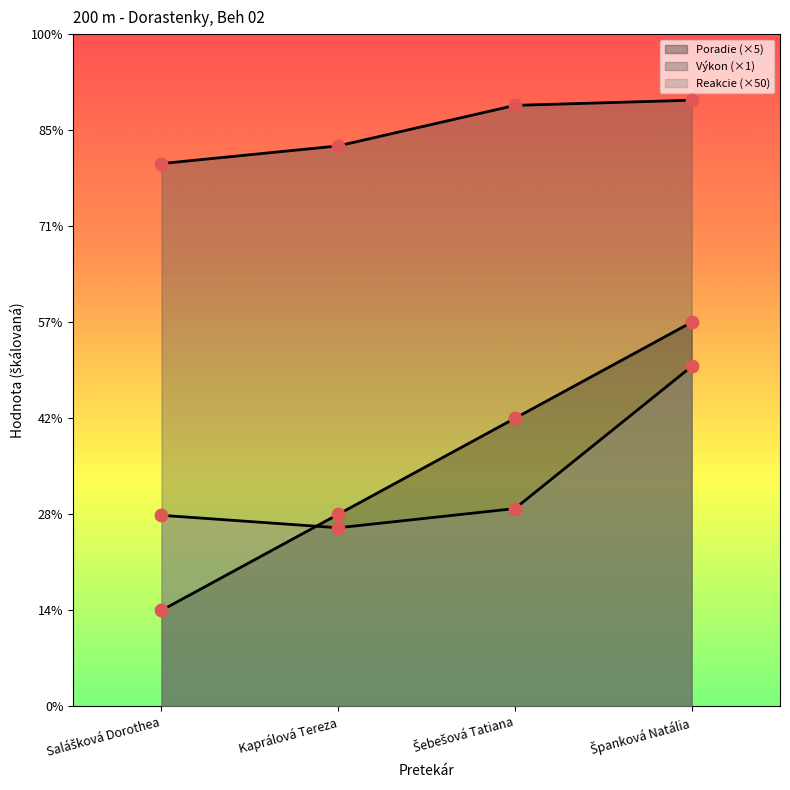

At which category is the sum across all series the highest?

Španková Natália